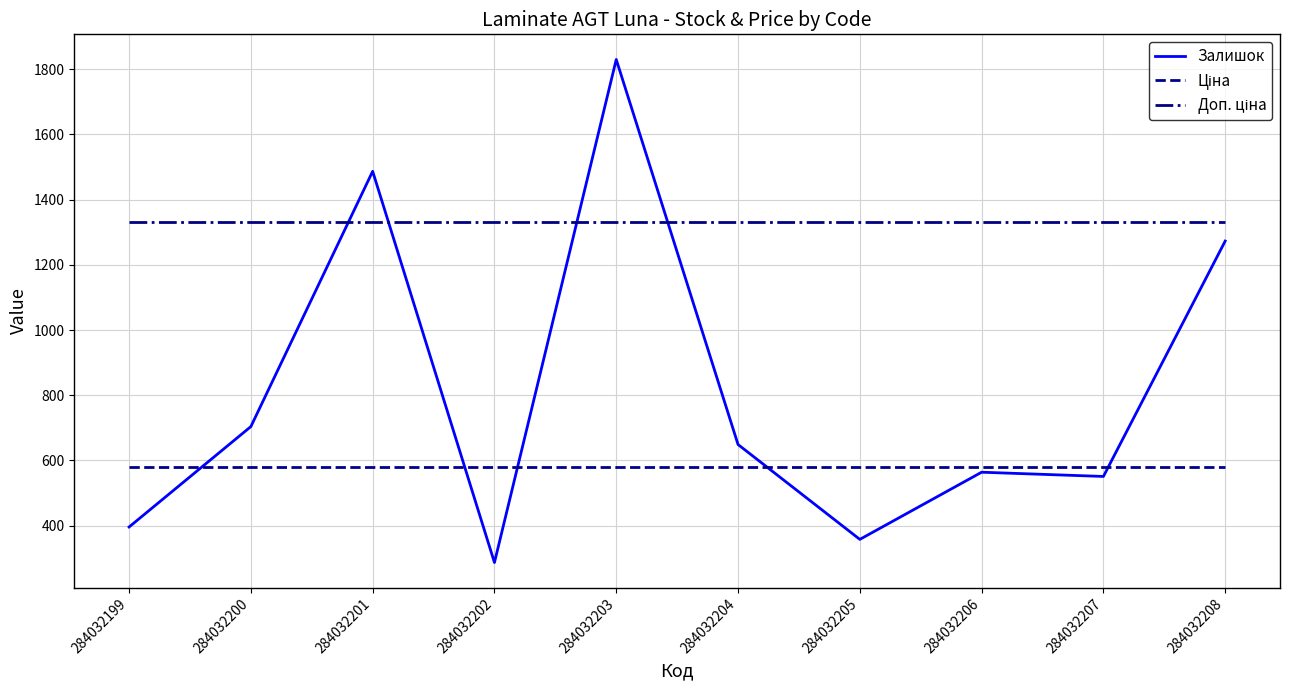

What is the maximum value shown in the chart?

1830.0